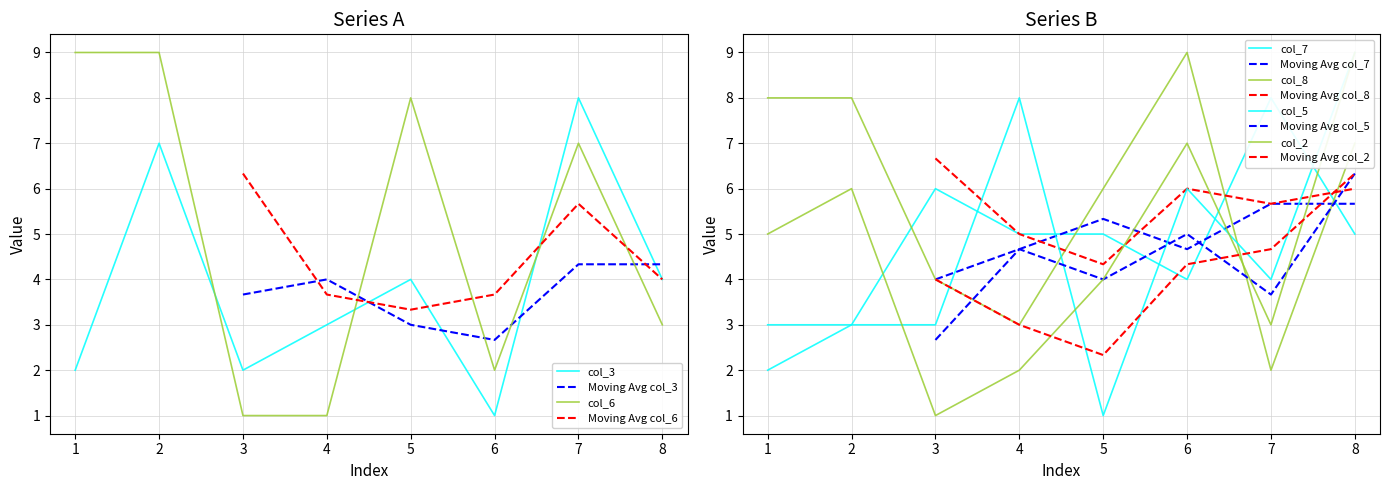

True or false: col_8 and col_7 cross at least once.

True